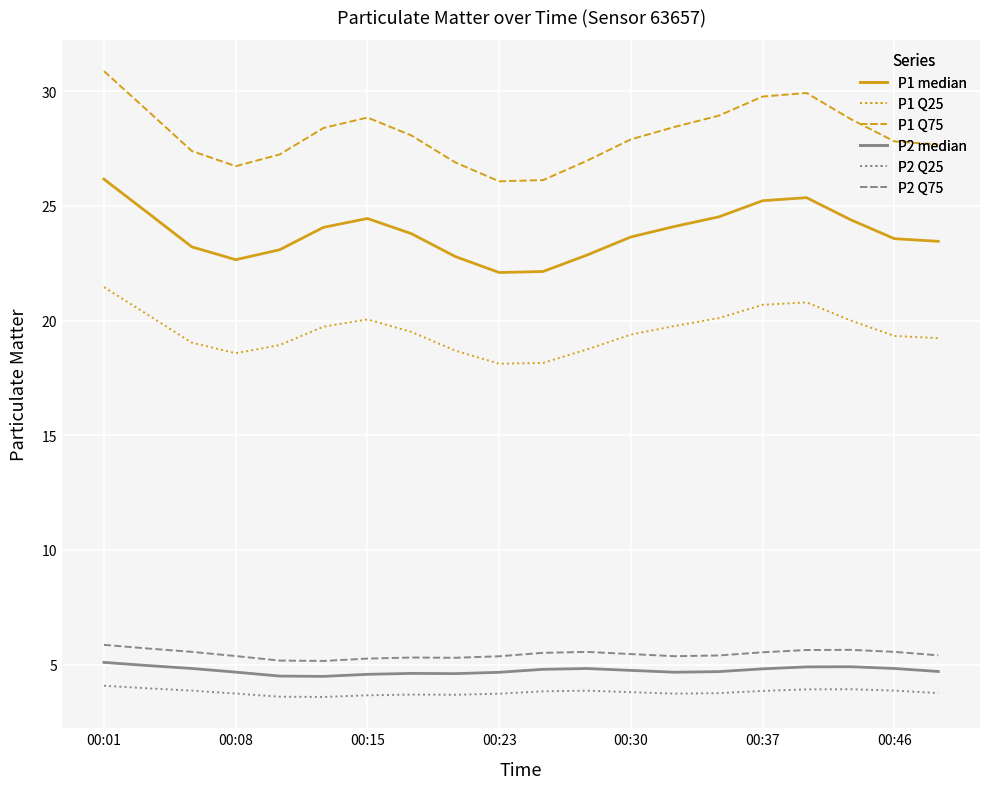

What is the maximum value shown in the chart?

30.9